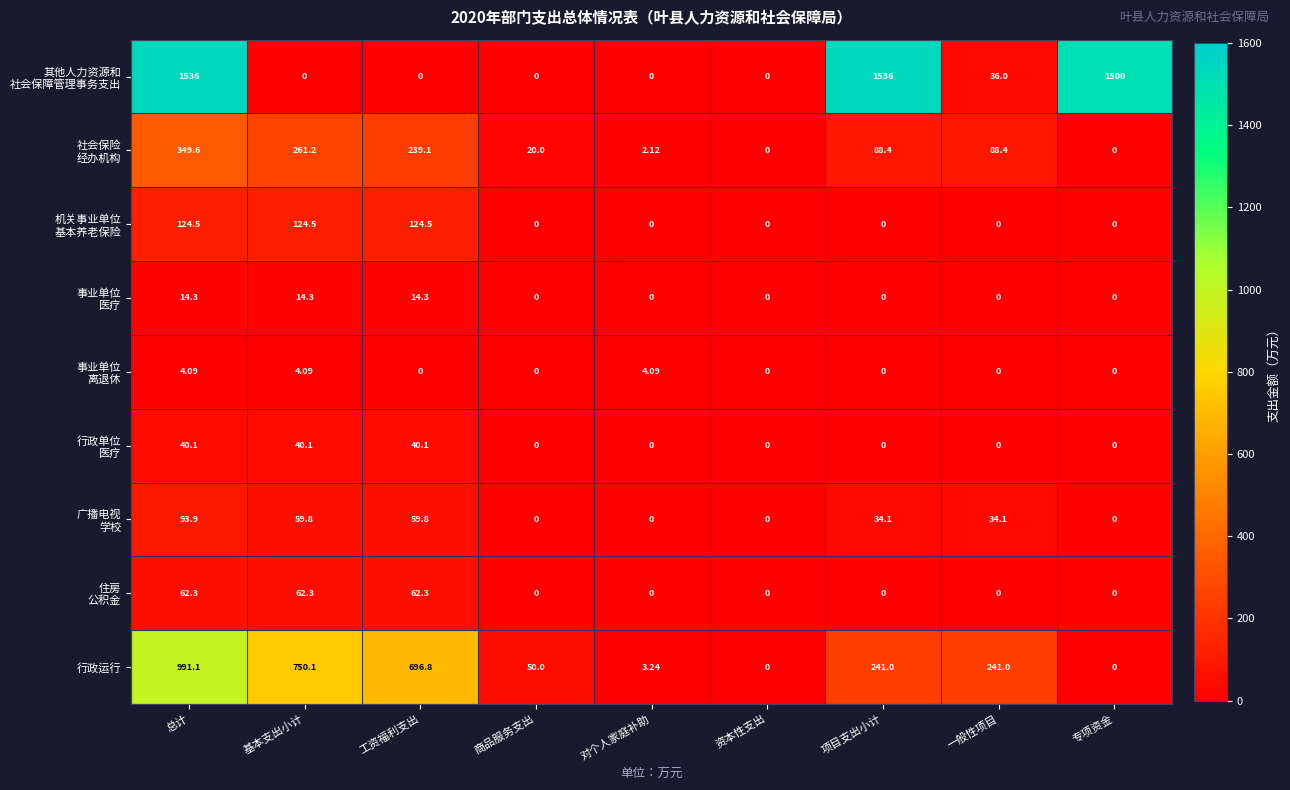

At which label is 行政运行 closest to 495?

工资福利支出